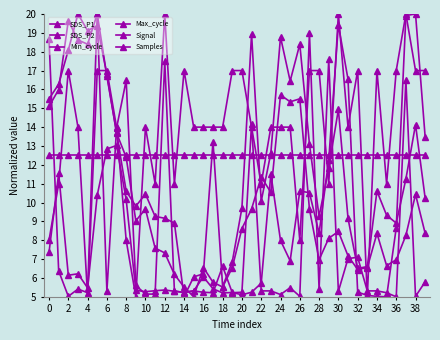

Does the chart have visible grid lines?

No